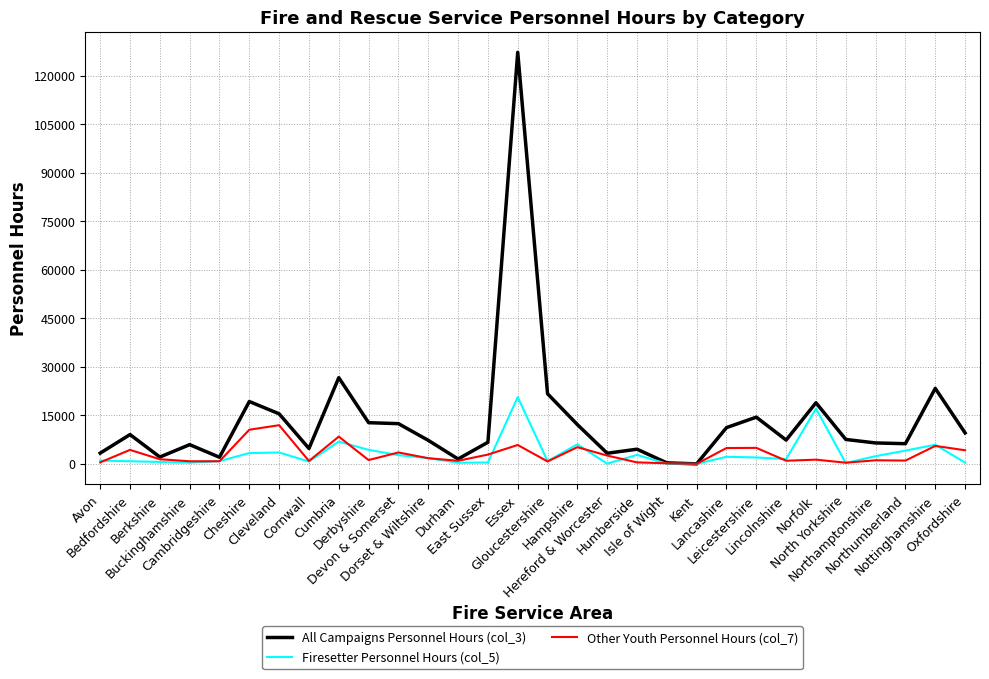

How many categories are shown in the chart?

30